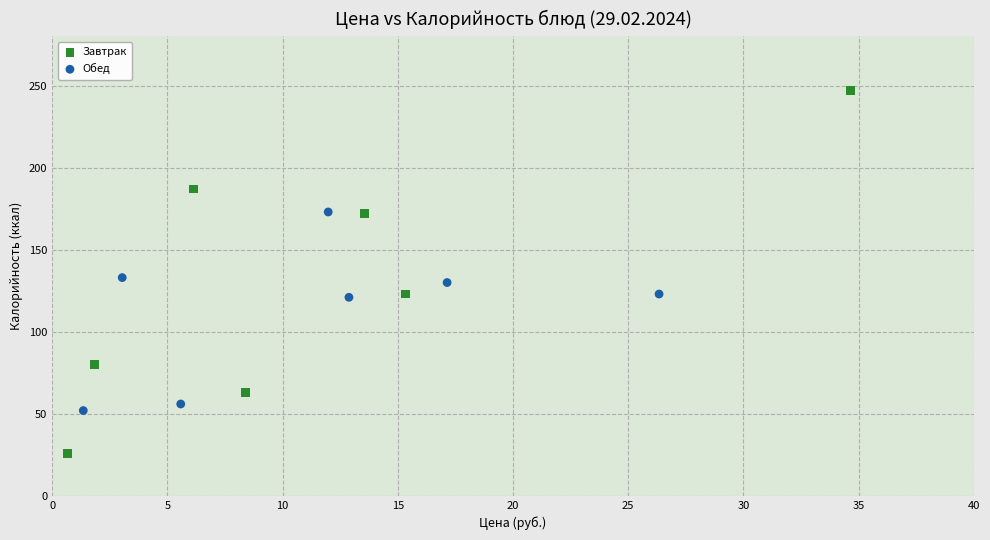

Which series contains the lowest Y value?

Завтрак